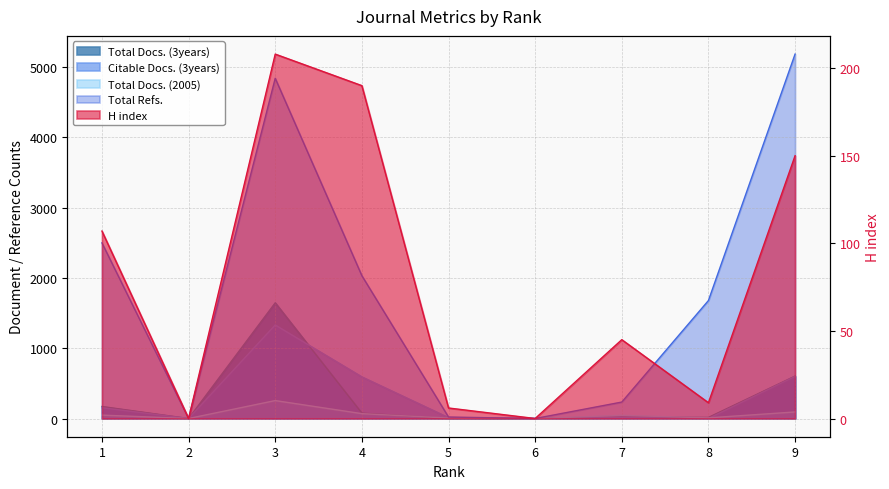

Does the chart have visible grid lines?

Yes